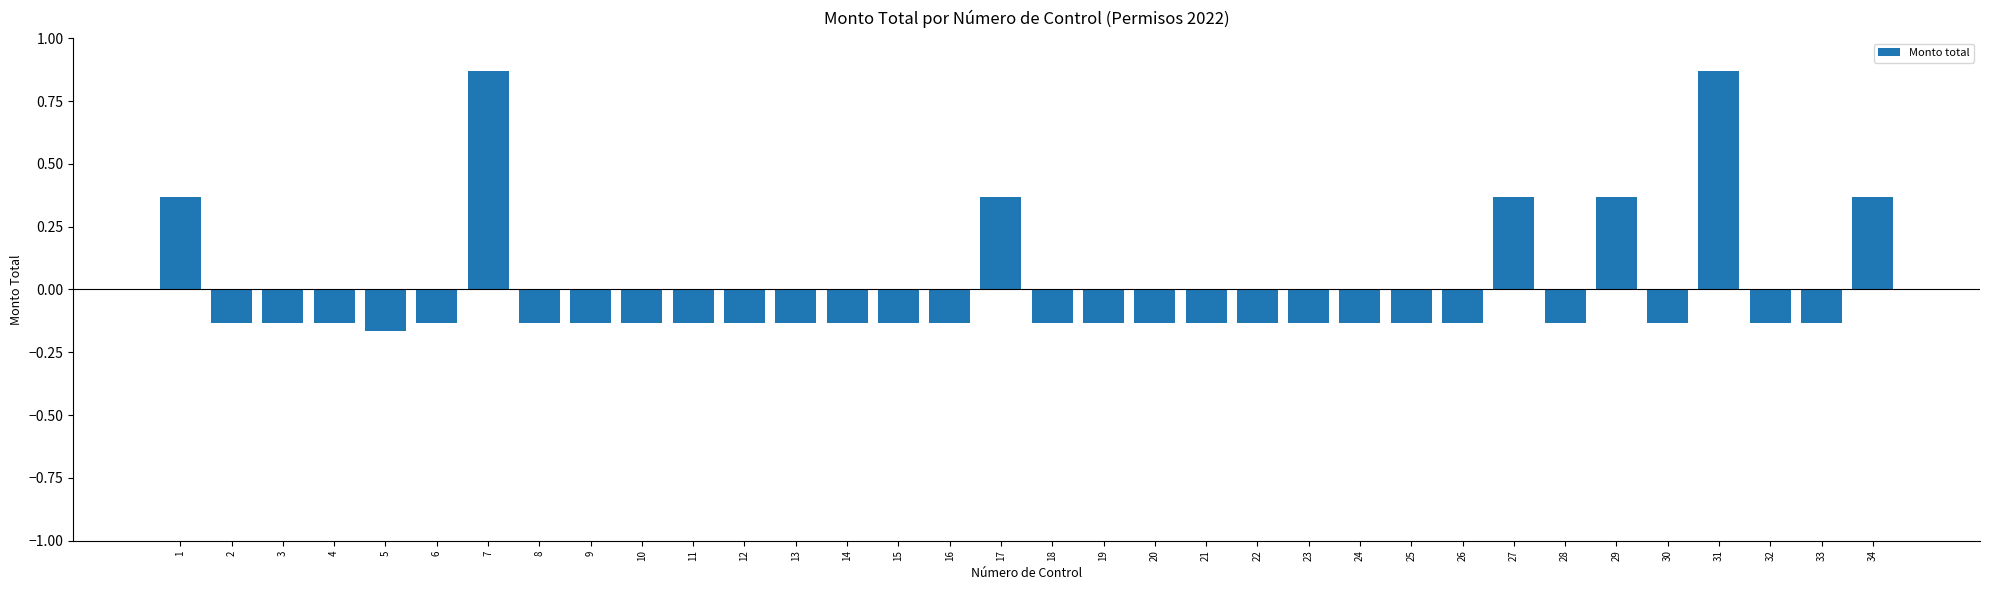

Are the bars horizontal?

No